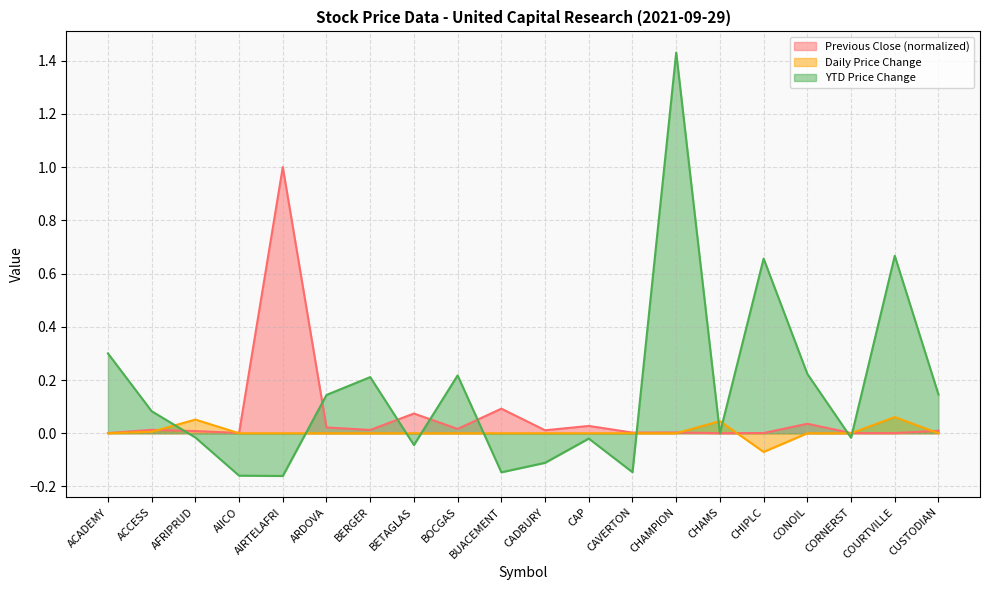

The Previous Close series shows 0.0 at CAVERTON. True or false?

True